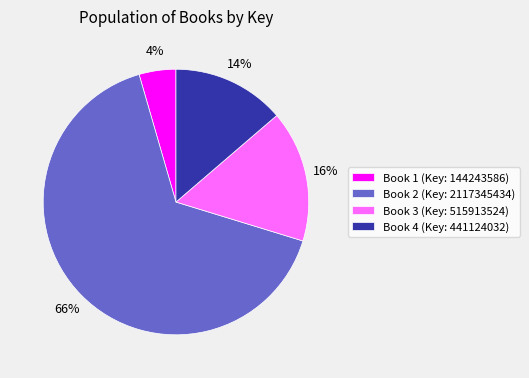

Which has a higher value, Book 3 (Key: 515913524) or Book 2 (Key: 2117345434)?

Book 2 (Key: 2117345434)